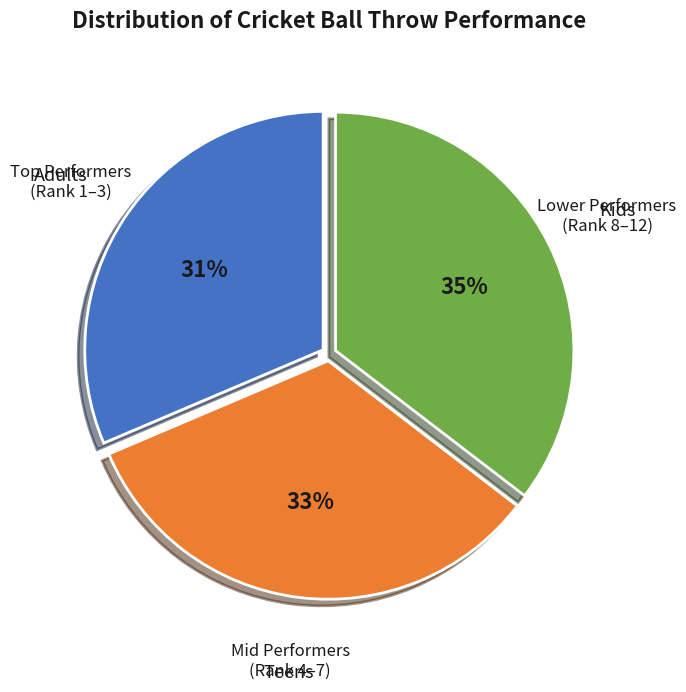

How many segments does this pie chart have?

3